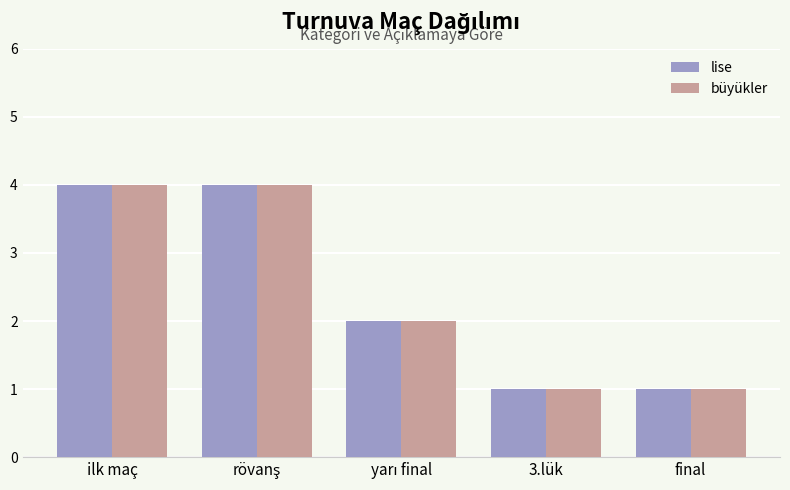

True or false: lise has a value of 2 at ilk maç.

False